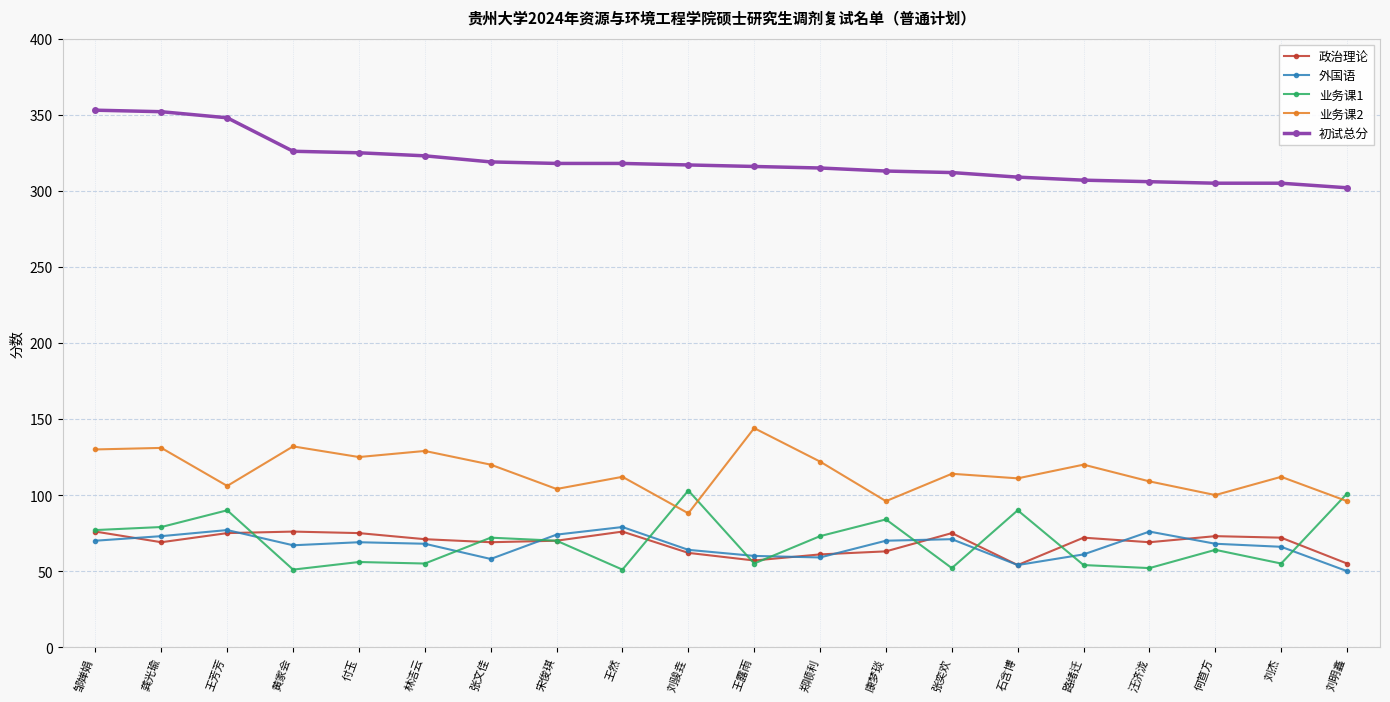

Is it true that 业务课2 equals 168 at 刘杰?

False